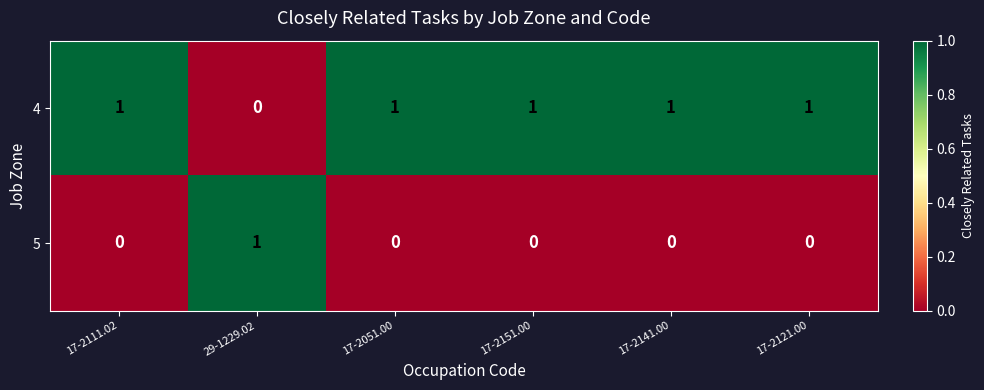

How many series are shown in this chart?

2